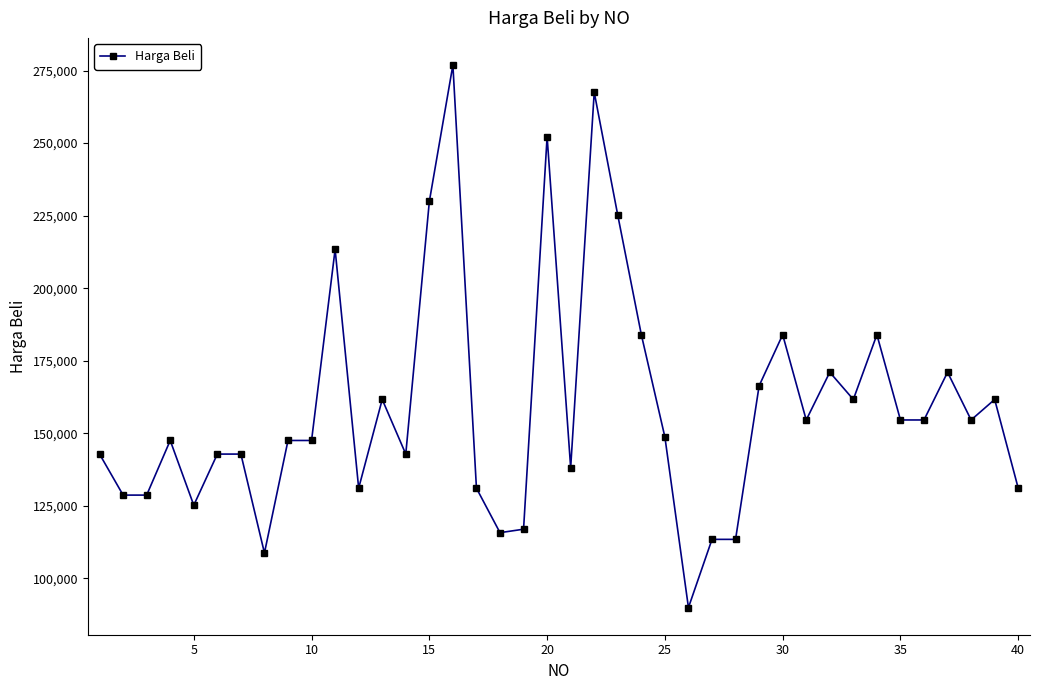

What is the difference between the second highest and second lowest values?

158830.0